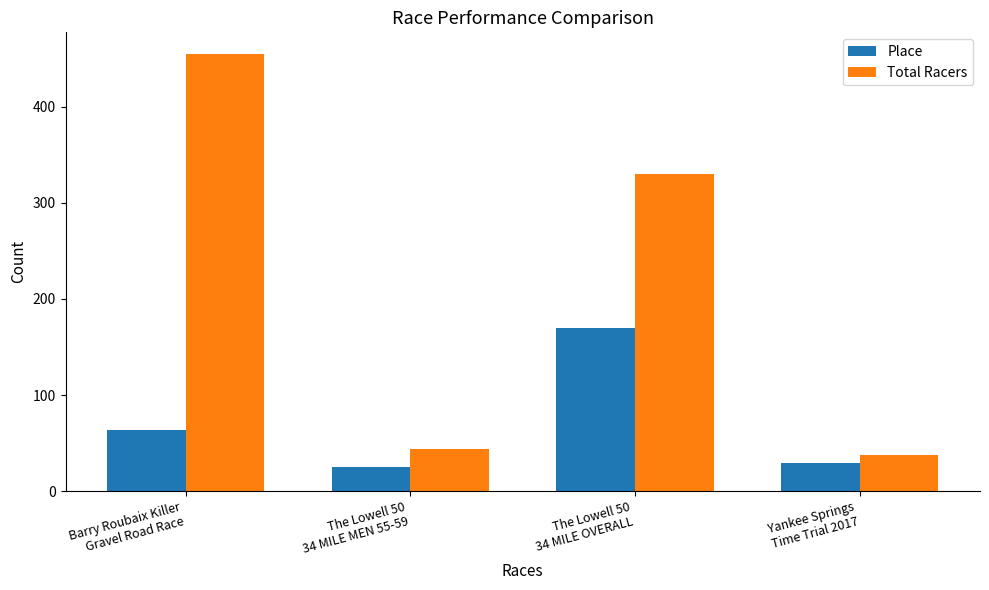

Which series has the largest range (max minus min)?

Total Racers